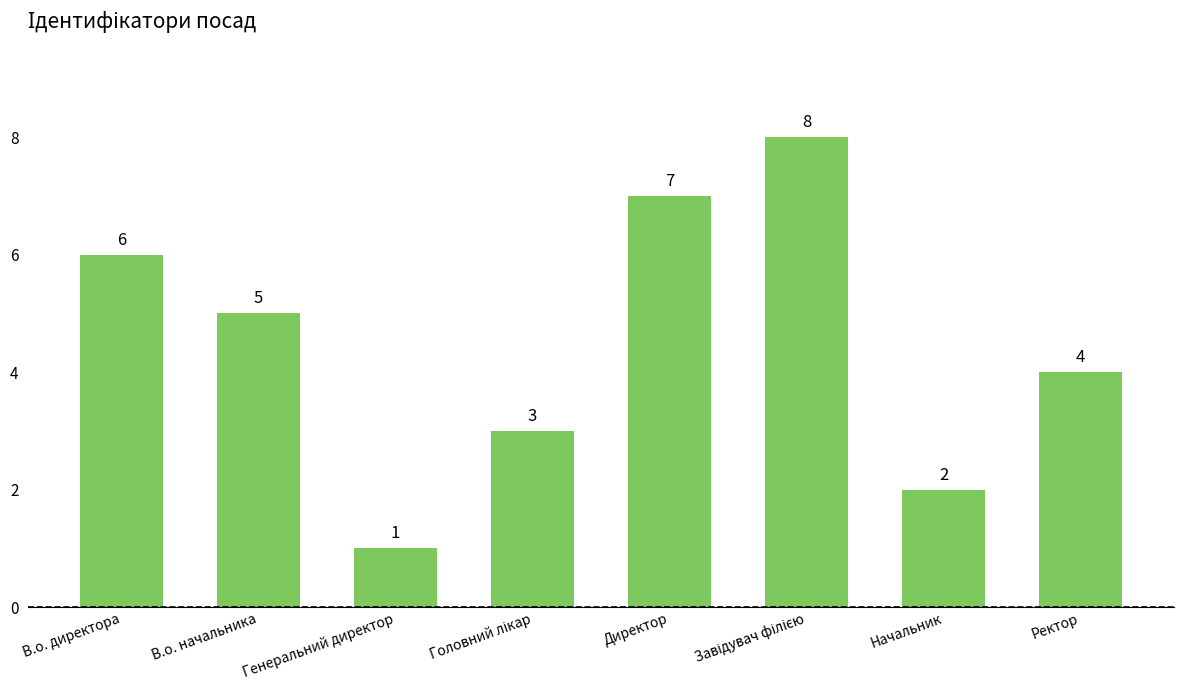

True or false: the data shows 7 at В.о. начальника.

False